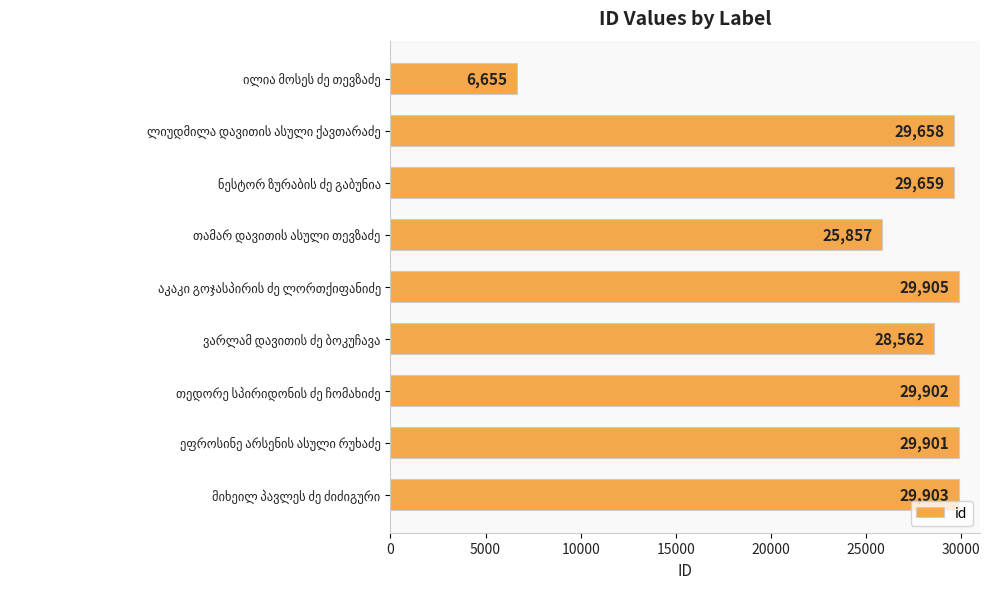

What is the difference between the second highest and minimum values?

23248